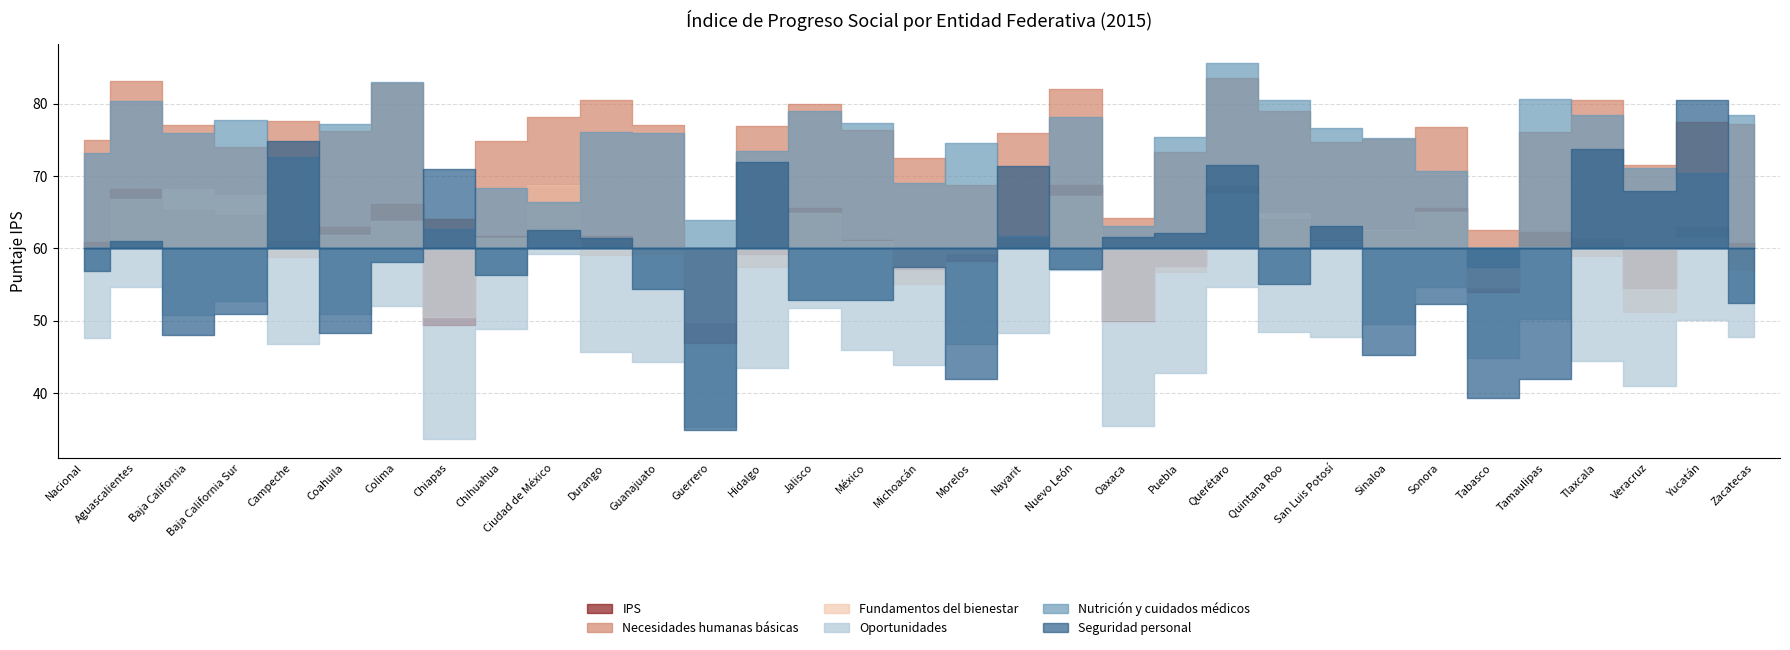

Where is the first local minimum for Seguridad personal?

Baja California